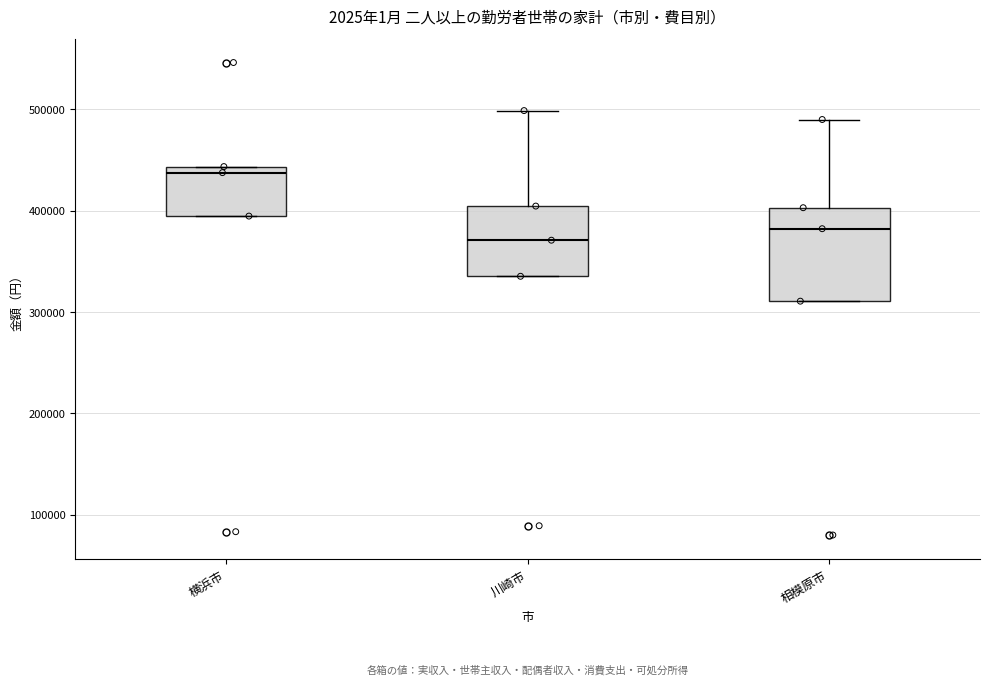

Which box's median line is the lowest?

川崎市